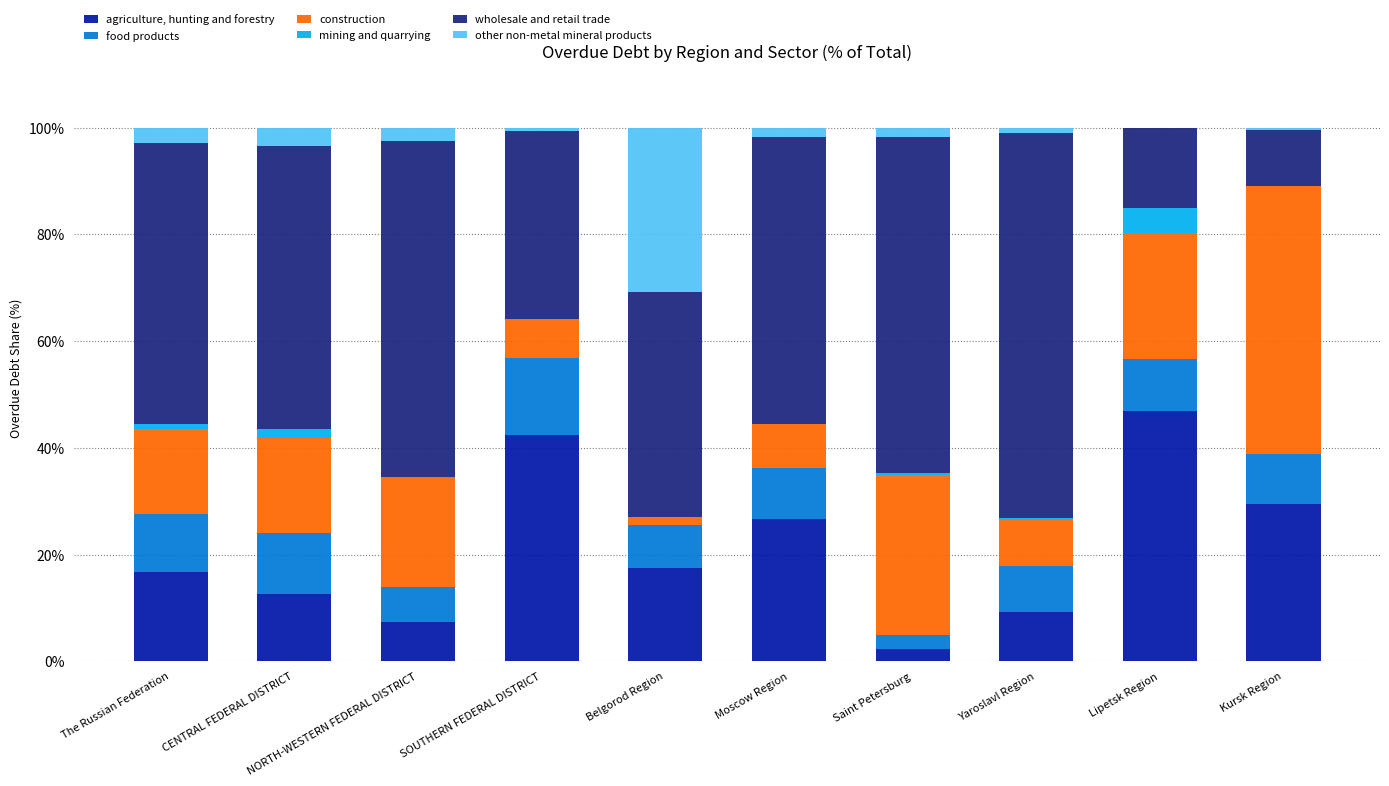

Is it true that agriculture, hunting and forestry equals 42.4 at SOUTHERN FEDERAL DISTRICT?

True